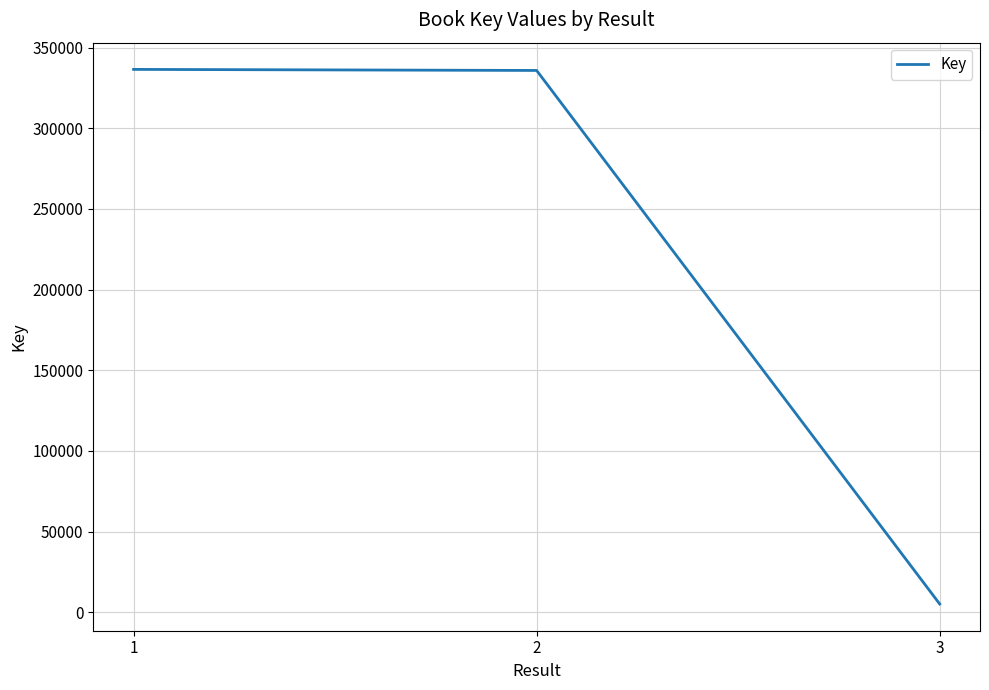

What is the greatest value displayed?

336528